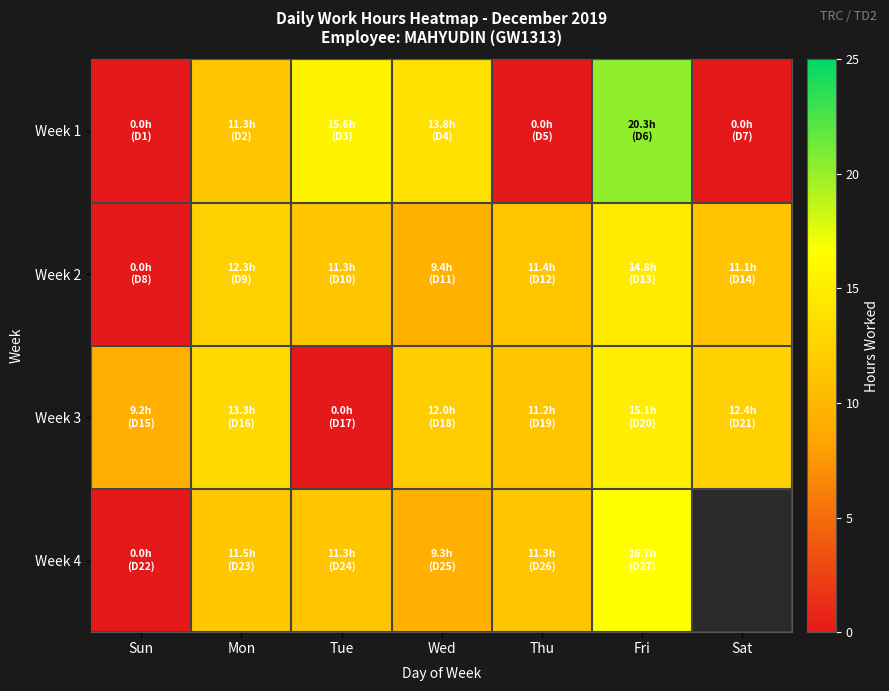

Which category has the lowest value in the Week 4 series?

Sun